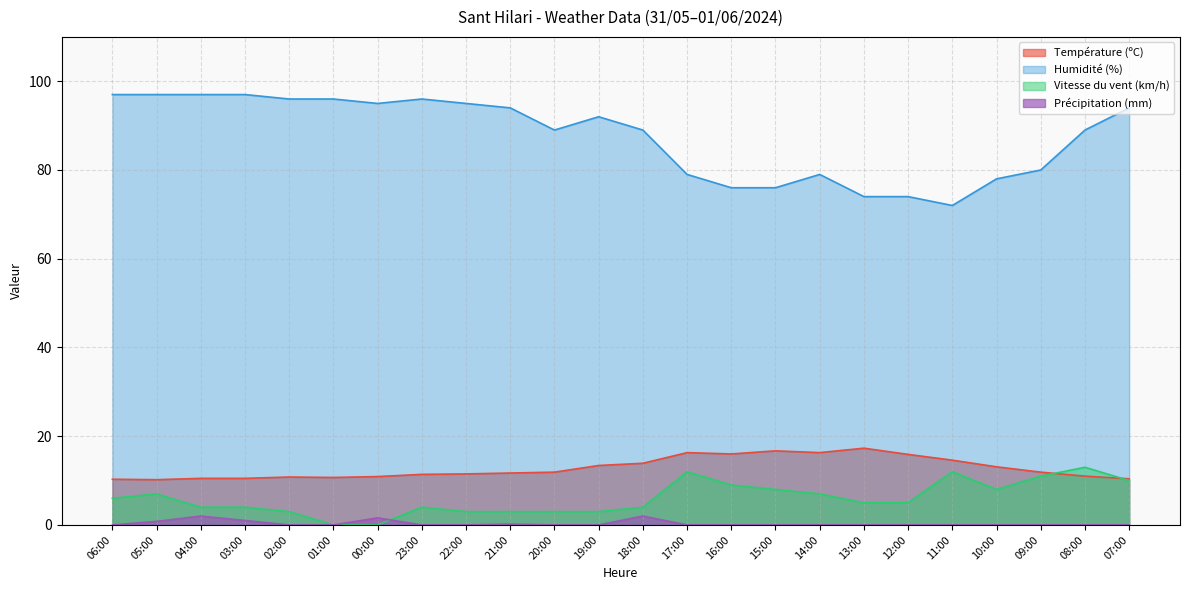

What is the label of the 8th point from the right?

14:00